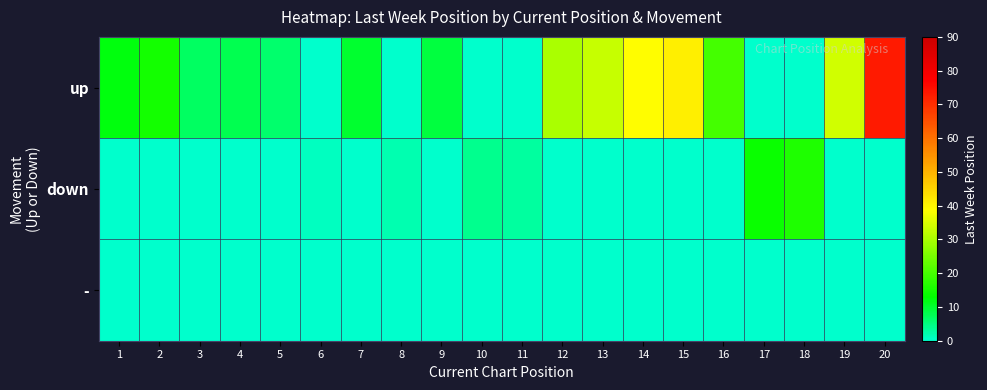

At which category does the chart reach its peak across all series?

20